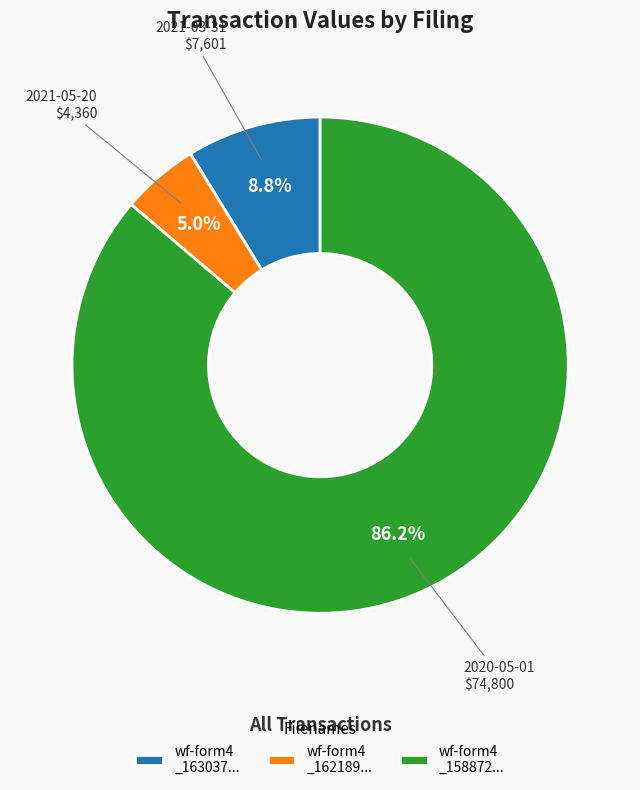

Is the sum of wf-form4 _163037... and wf-form4 _158872... greater than half?

Yes